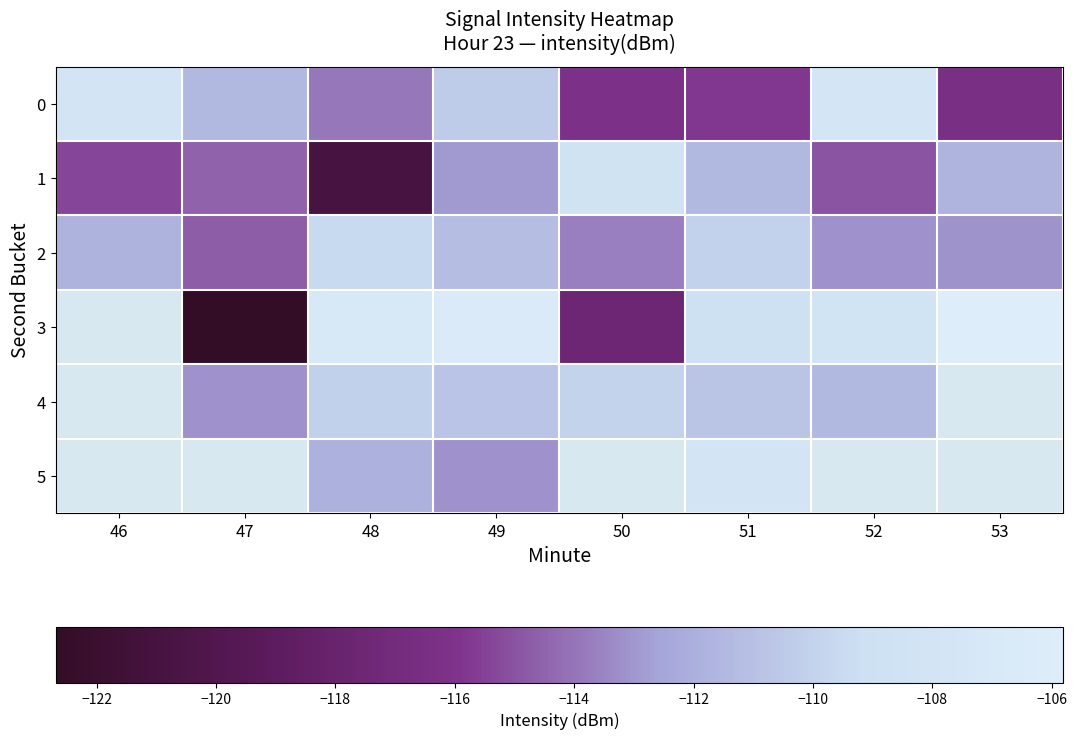

Which category has the highest value across all series?

53